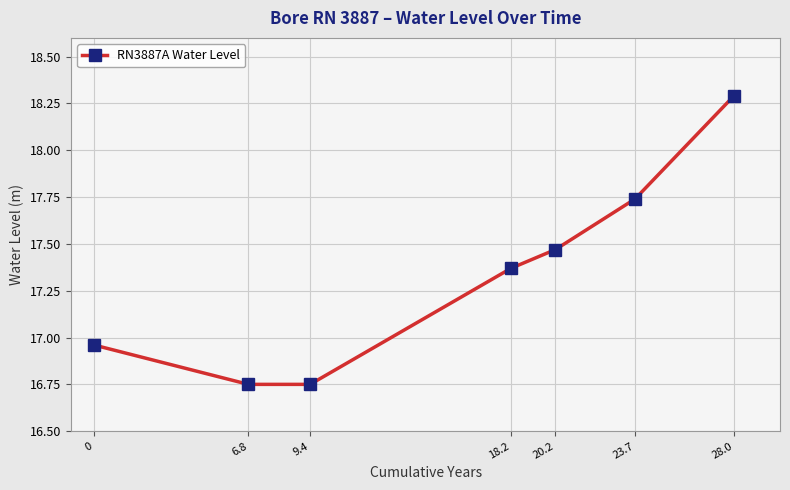

Where does the data first go above 17?

18.2